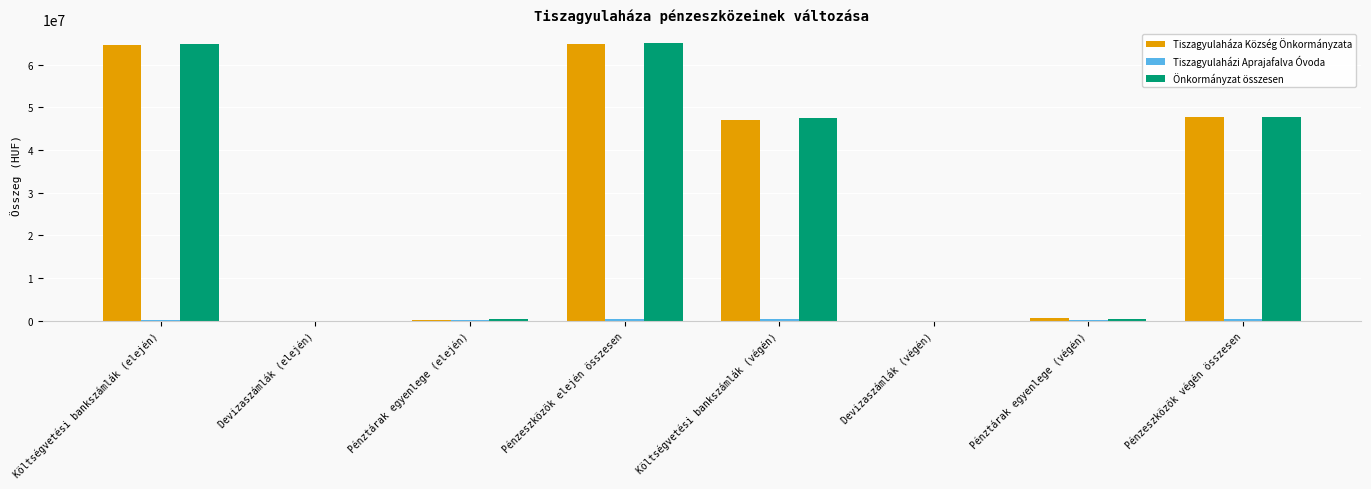

What is the greatest value displayed?

65172639